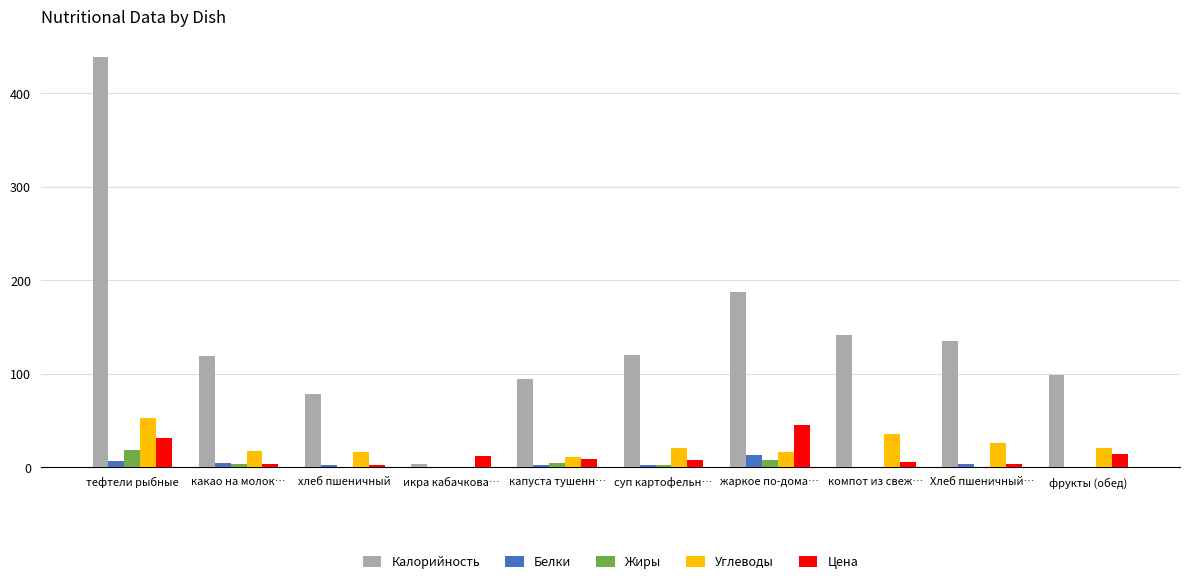

Count the number of categories in the chart.

10